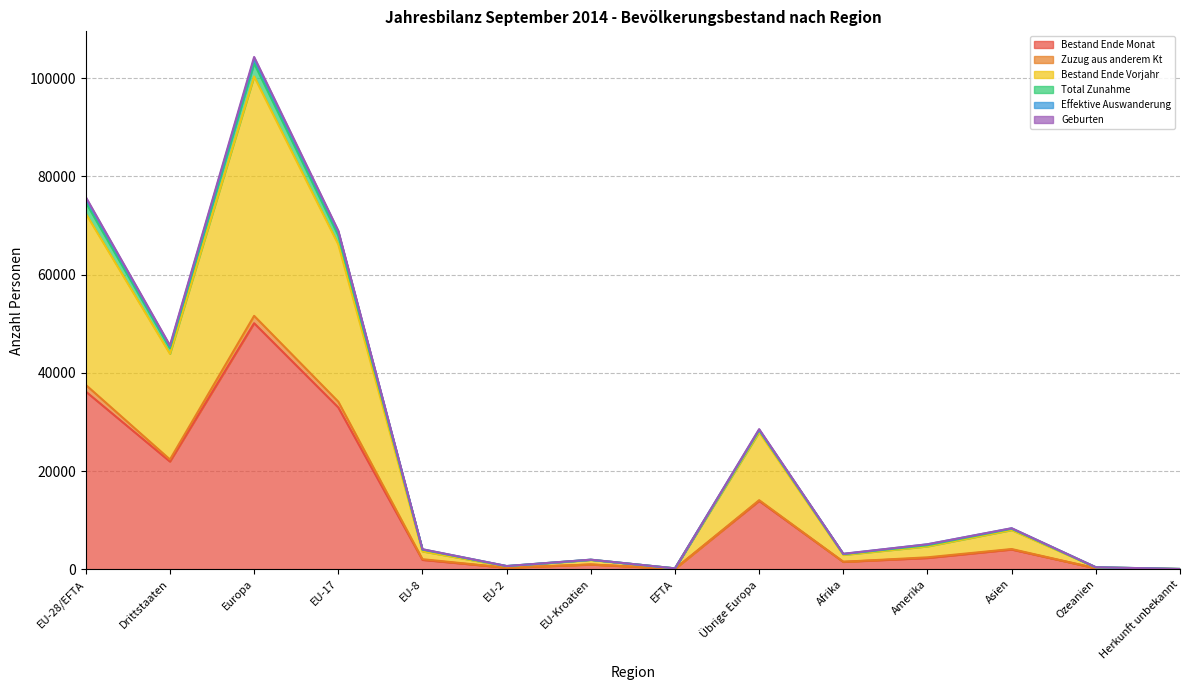

What is the highest value of the Bestand Ende Monat series?

50116